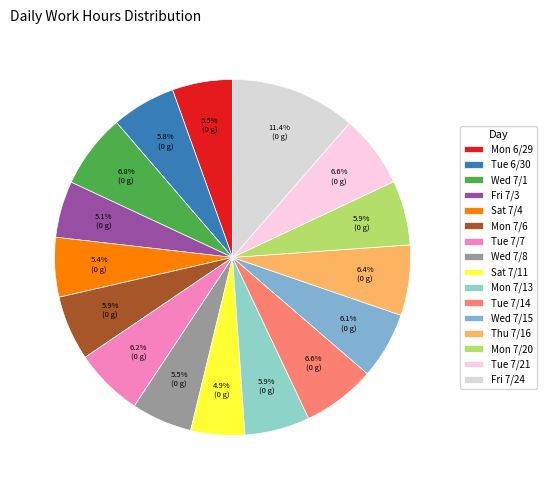

What is the change in value from Mon 7/6 to Wed 7/15?

+0.4